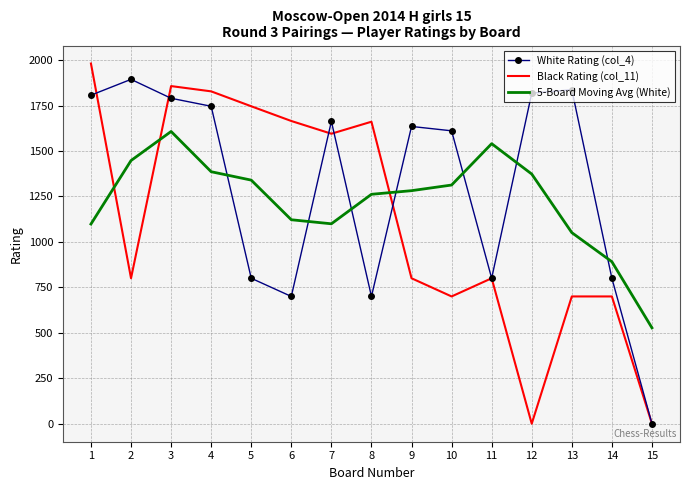

What is the average value of the White Rating (col_4) series?

1306.7